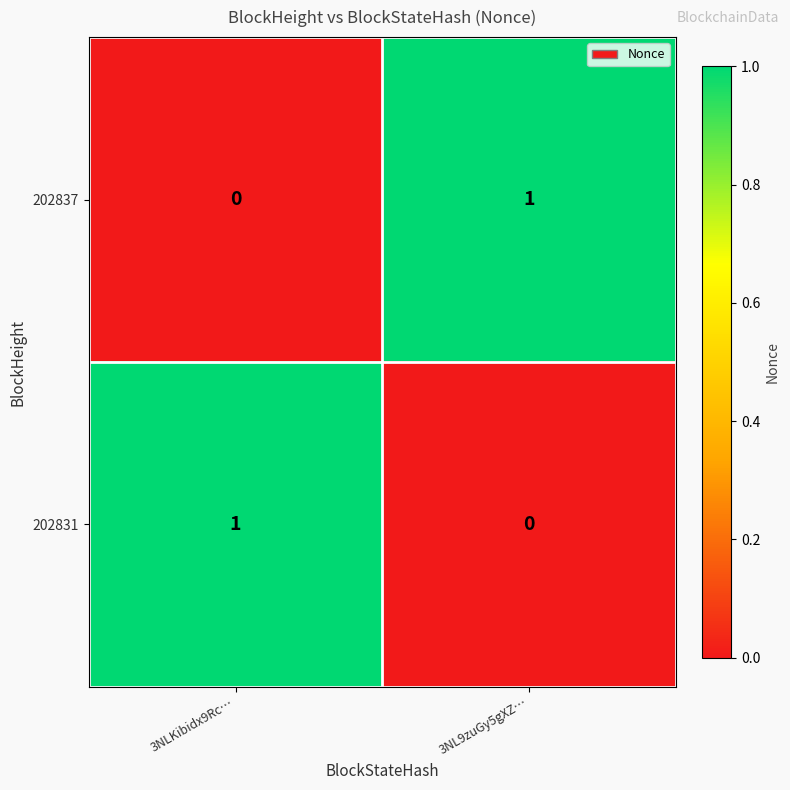

Rank the categories by 202831 value from highest to lowest.

3NLKibidx9Rc…, 3NL9zuGy5gXZ…